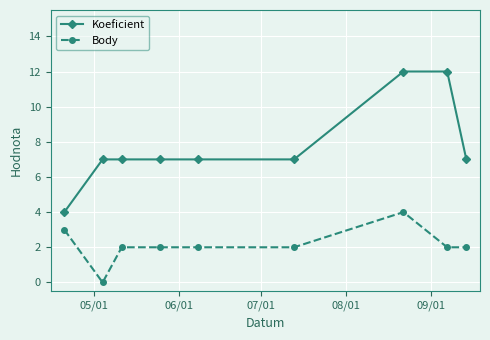

Which series has the largest total across all categories?

Koeficient